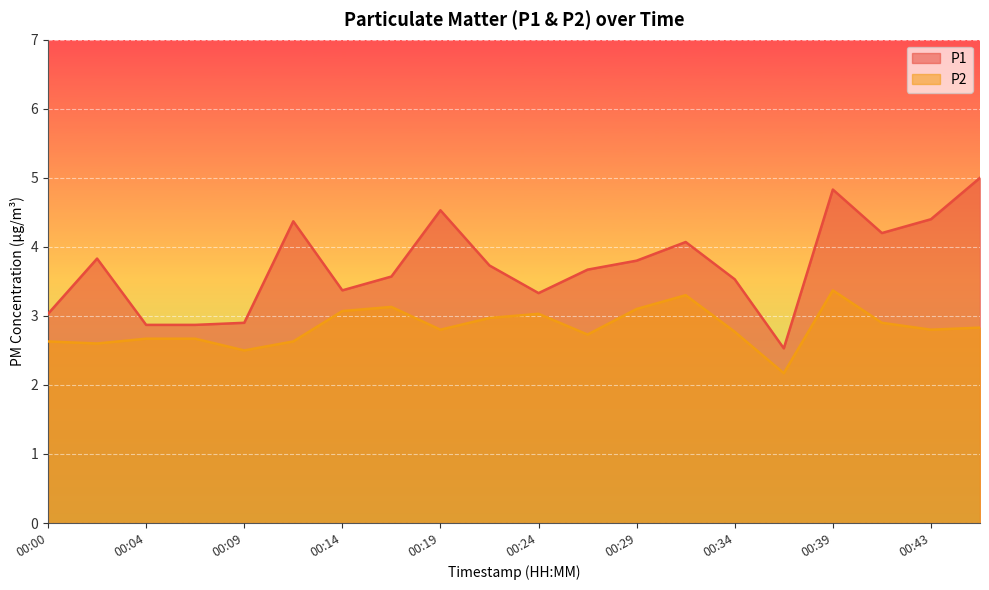

What is the maximum value shown in the chart?

5.0